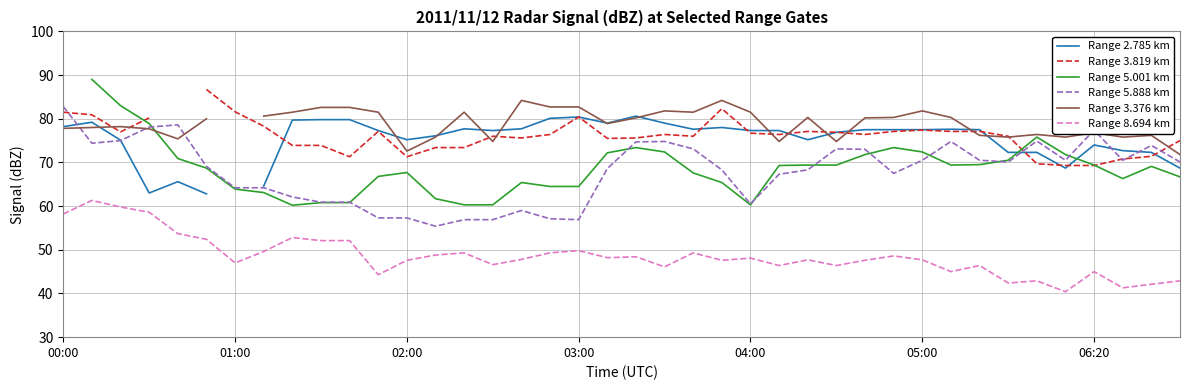

What are all the series names shown in the legend?

Range 2.785 km, Range 3.819 km, Range 5.001 km, Range 5.888 km, Range 3.376 km, Range 8.694 km